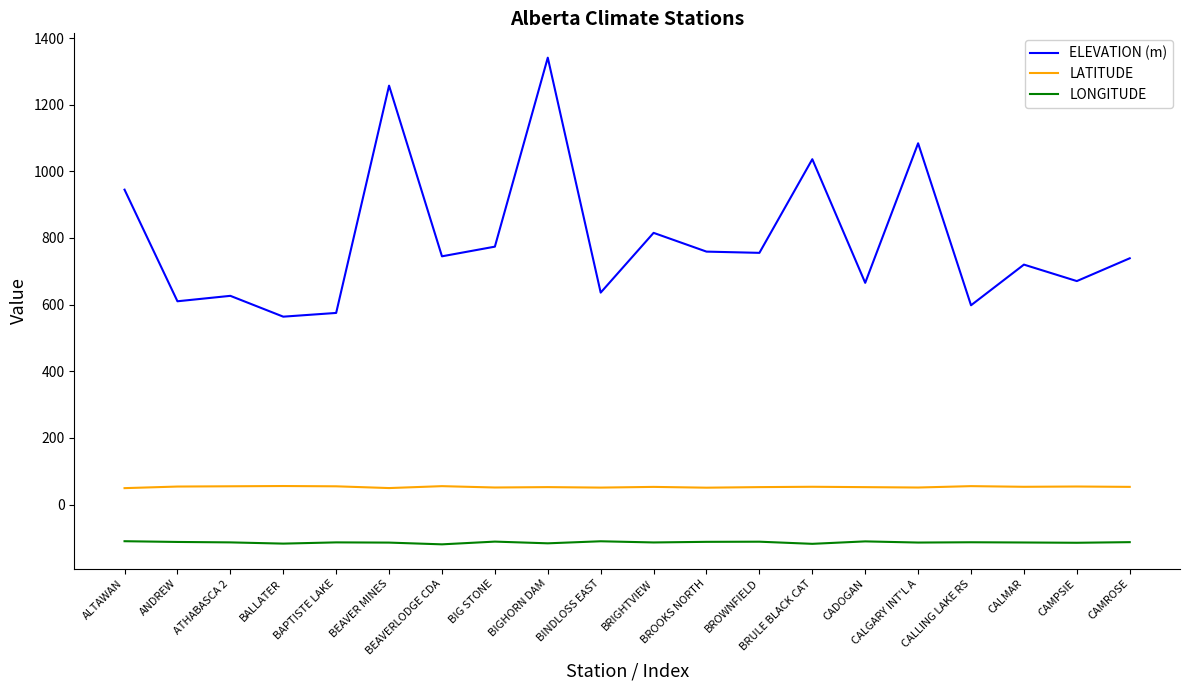

True or false: ELEVATION (m) has a value of 304.5 at ALTAWAN.

False